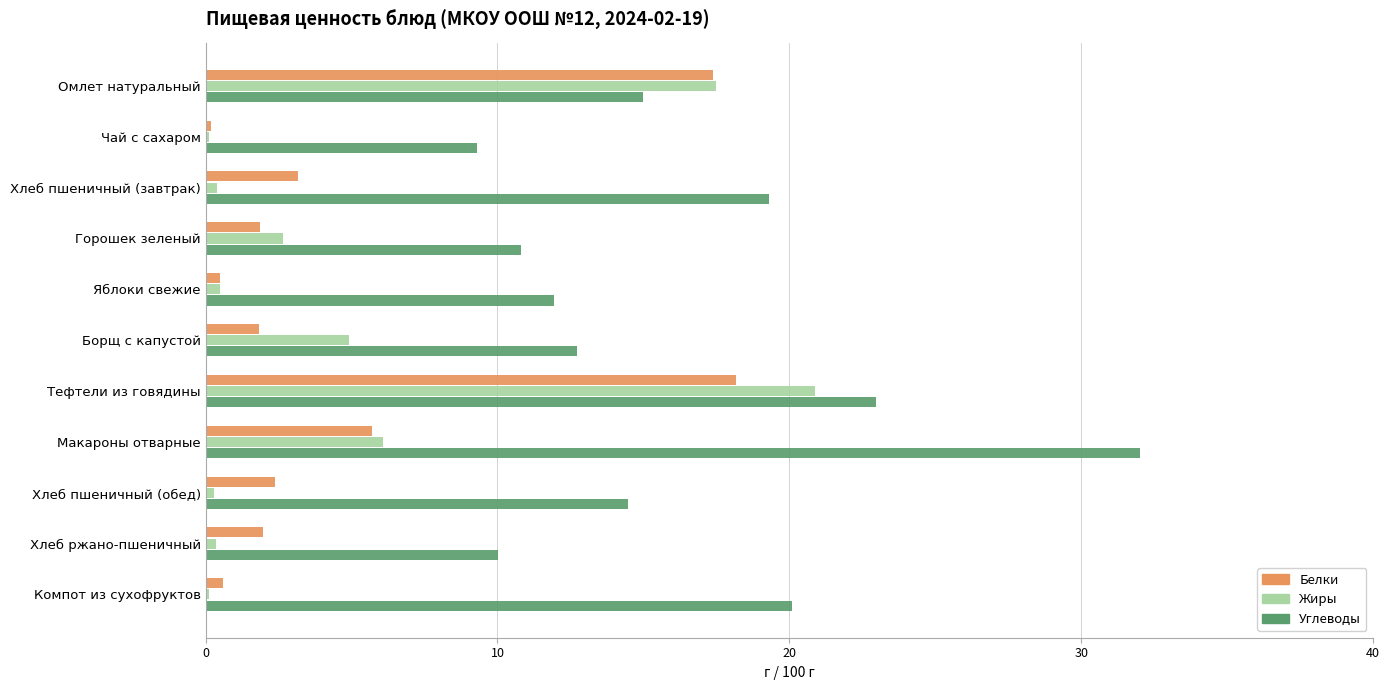

What is the greatest value displayed?

32.0